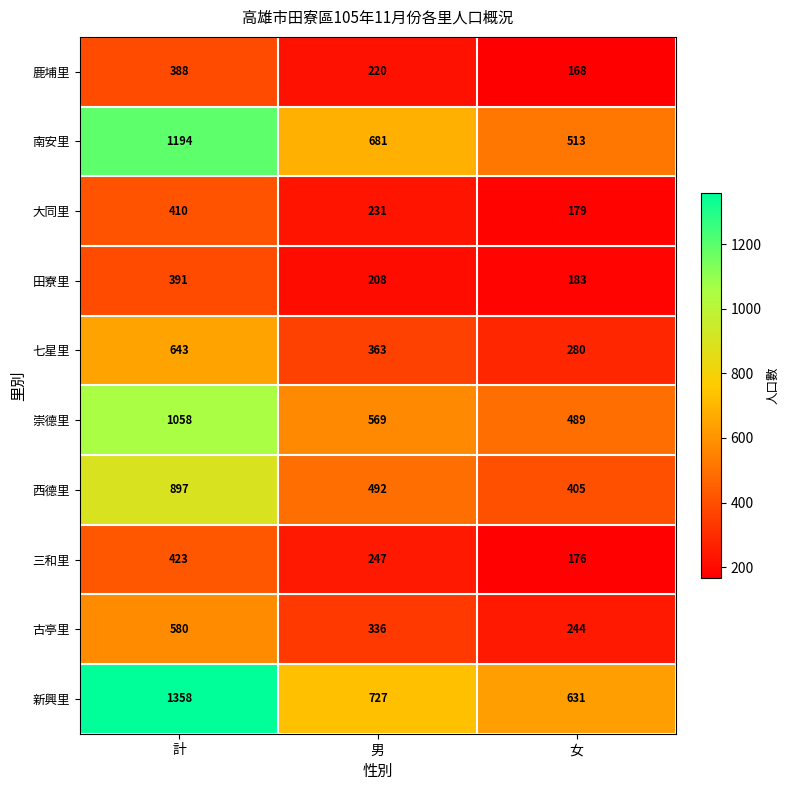

Where does the 南安里 series first go above 681?

計